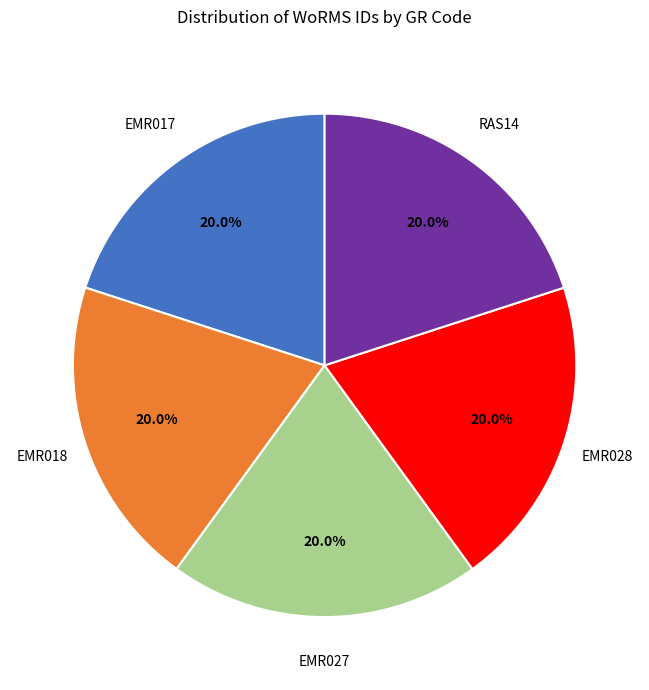

Is there any slice that represents more than half of the pie?

No